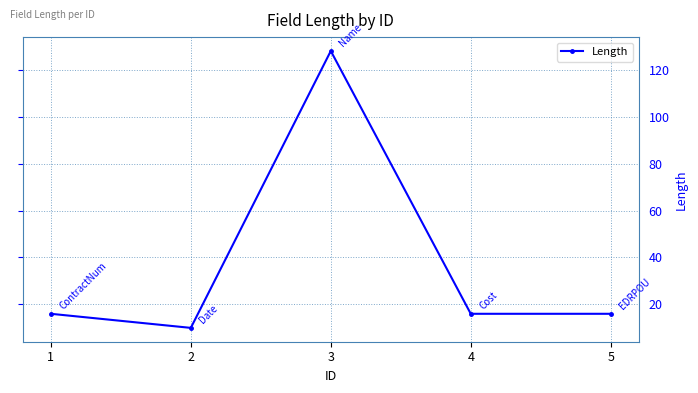

How many distinct data groups are displayed?

1